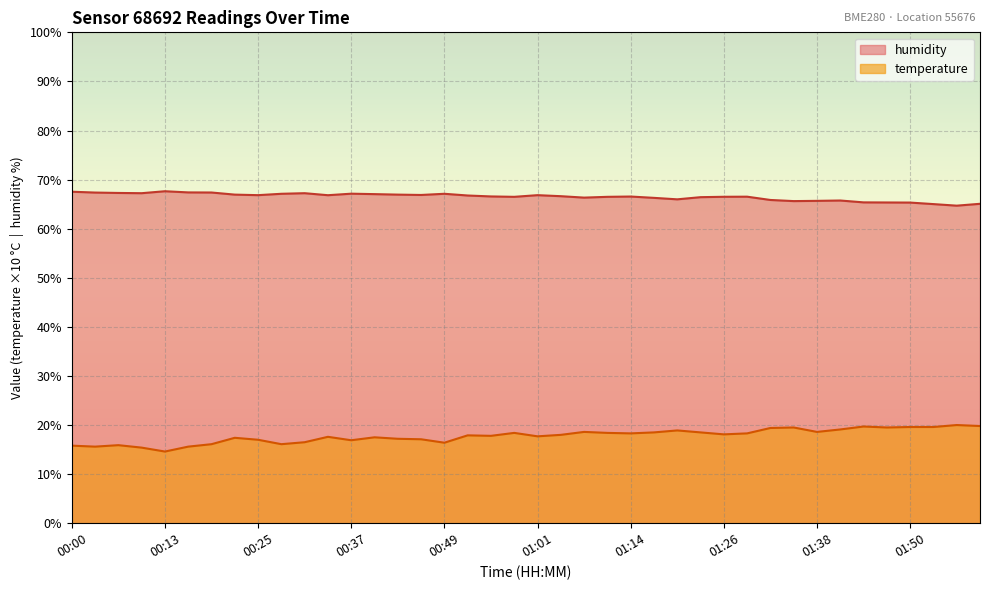

Which series has the largest total across all categories?

humidity